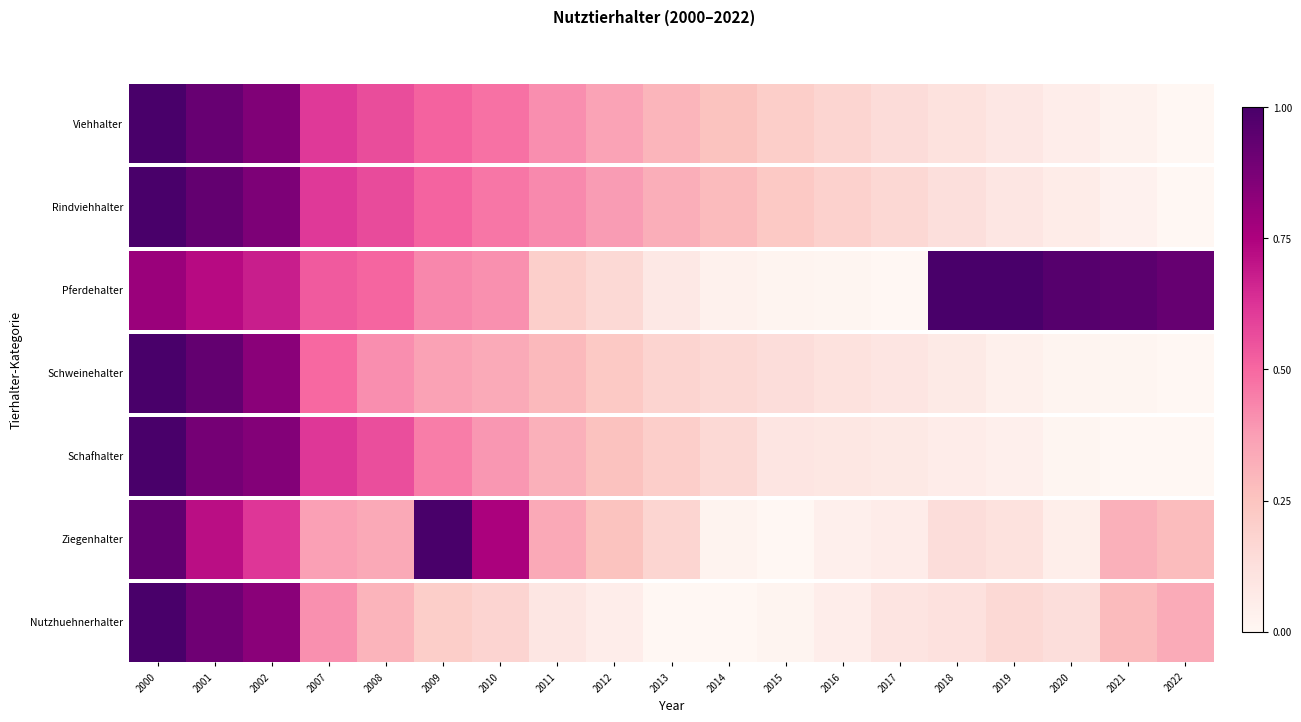

What value does the data have at 2021?

0.3